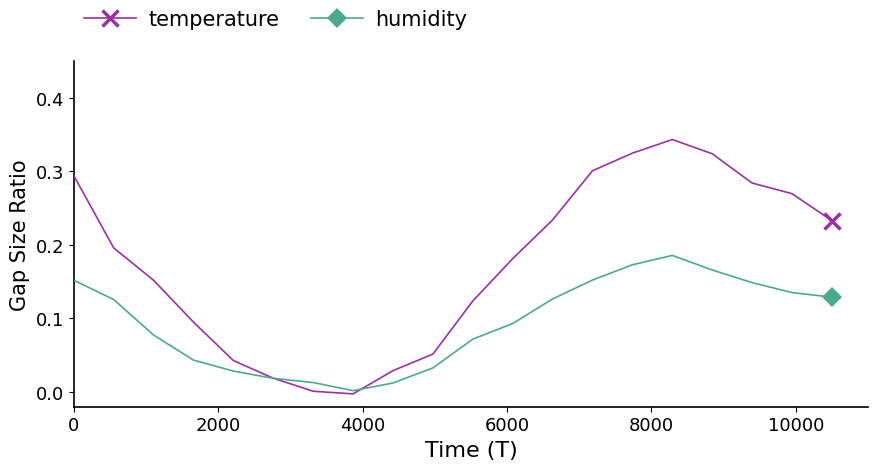

Which series has the widest spread of values?

temperature